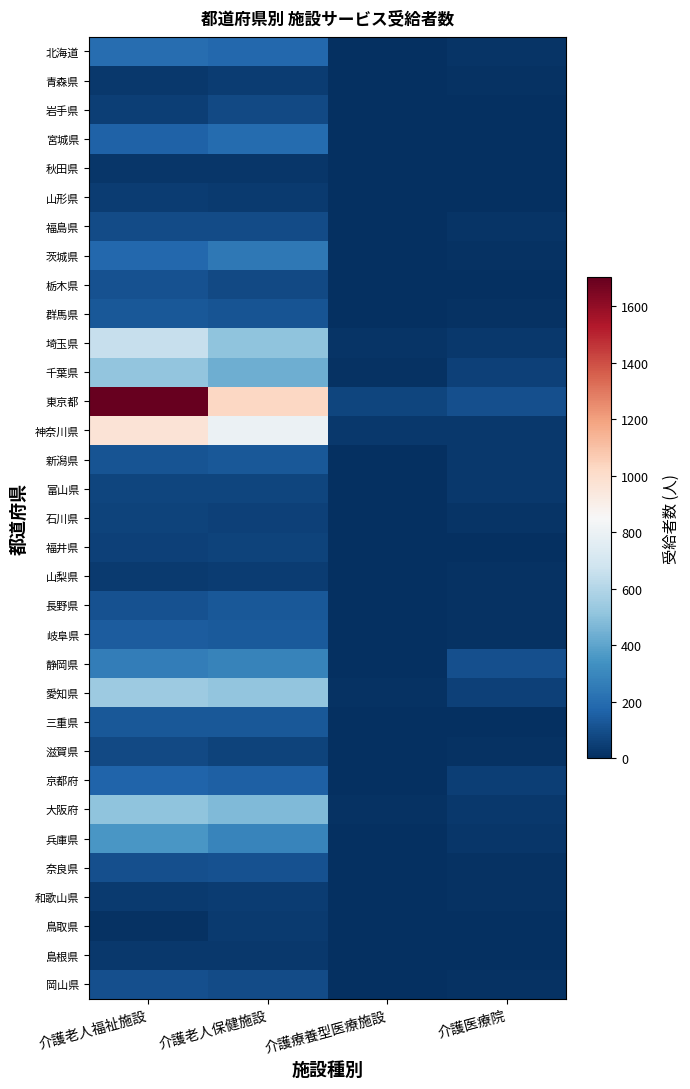

Which has a higher value, 介護老人保健施設 or 介護療養型医療施設?

介護老人保健施設